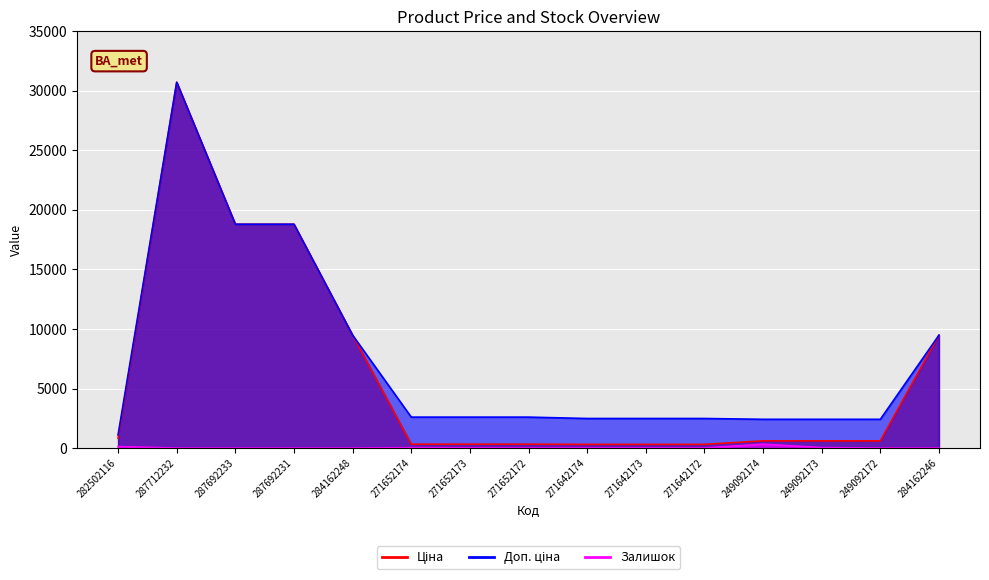

Reading left to right, list all the values displayed in this chart.

Ціна: 818.5	30717.1	18796.8	18796.8	9480.1	324.8	324.8	324.8	310.3	310.3	310.3	603.7	603.7	603.7	9480.1
Доп. ціна: 1109.2	30717.1	18796.8	18796.8	9480.1	2598.3	2598.3	2598.3	2482.4	2482.4	2482.4	2414.8	2414.8	2414.8	9480.1
Залишок: 125.0	0.0	0.0	0.0	0.0	34.0	15.0	4.0	11.0	10.0	4.0	328.0	38.0	0.0	0.0